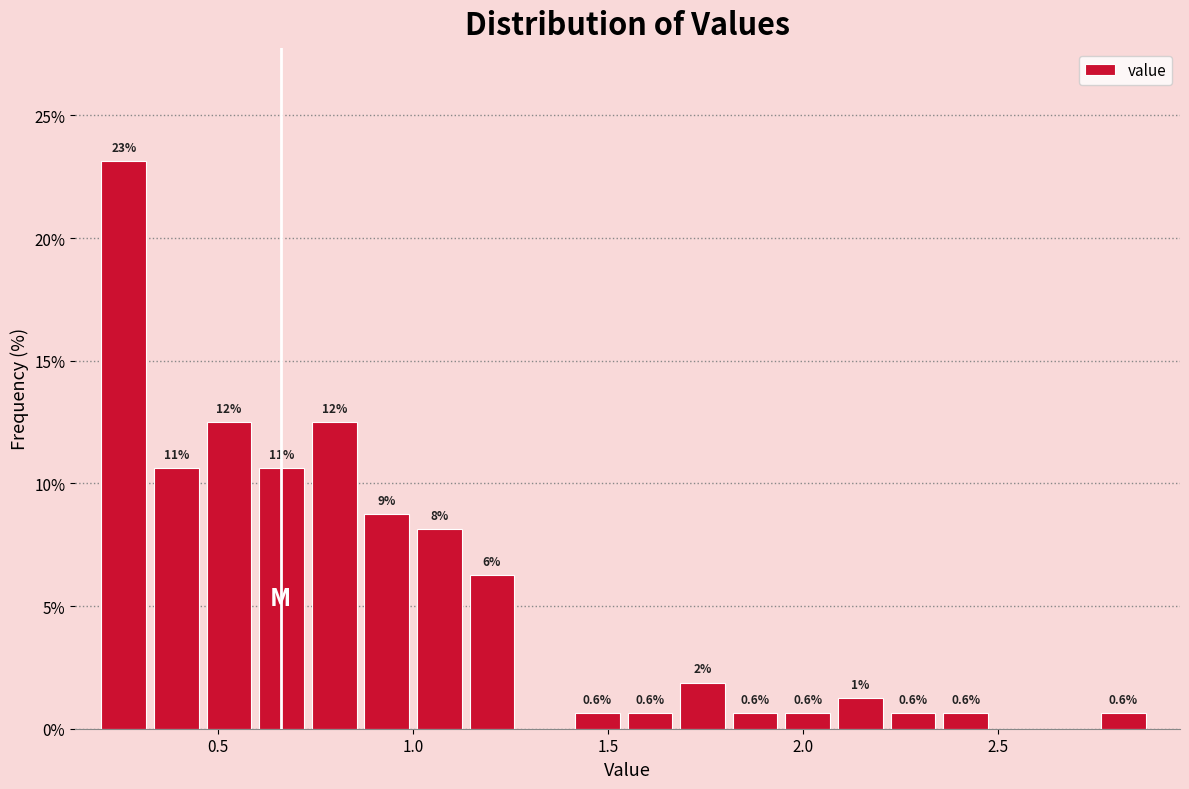

Read against the x-axis, roughly where is the centre of the tallest bar?

0.25